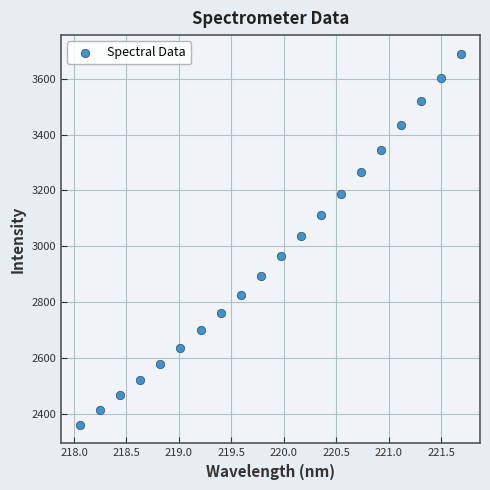

What is the range of Y values (max minus min)?

1329.9